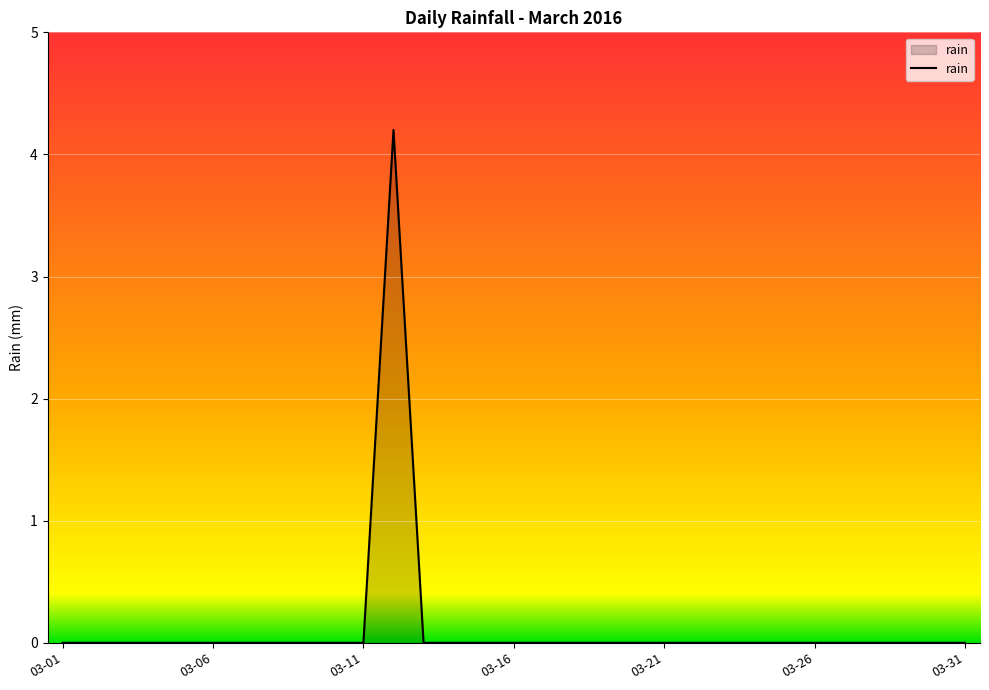

What is the maximum value shown in the chart?

4.2